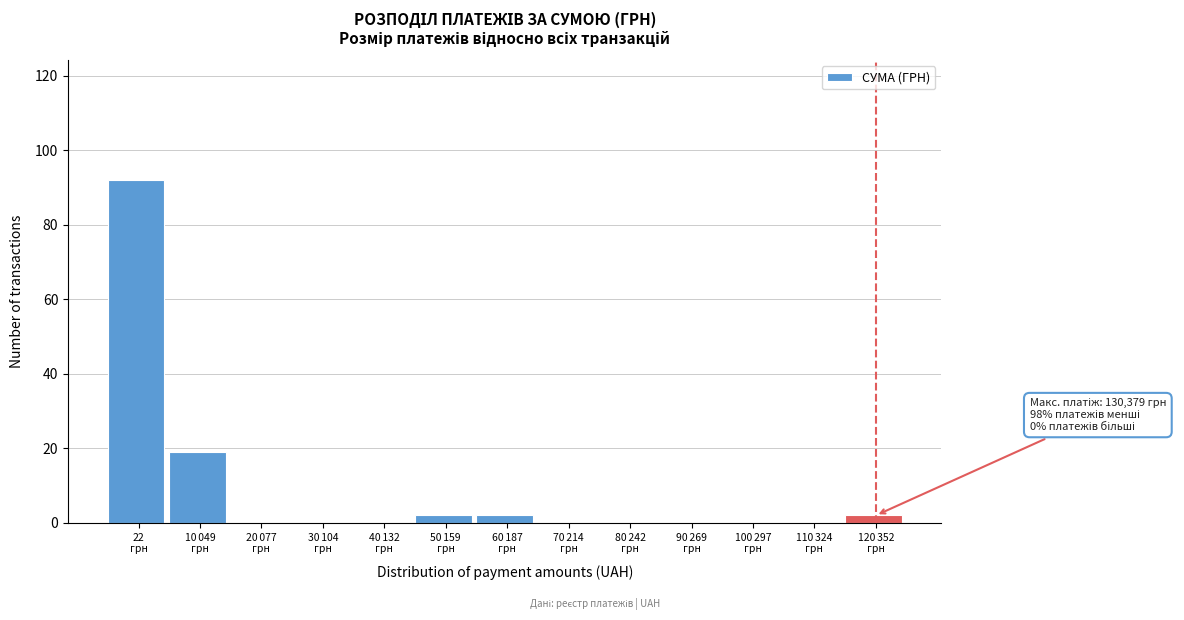

What is the greatest value displayed?

92